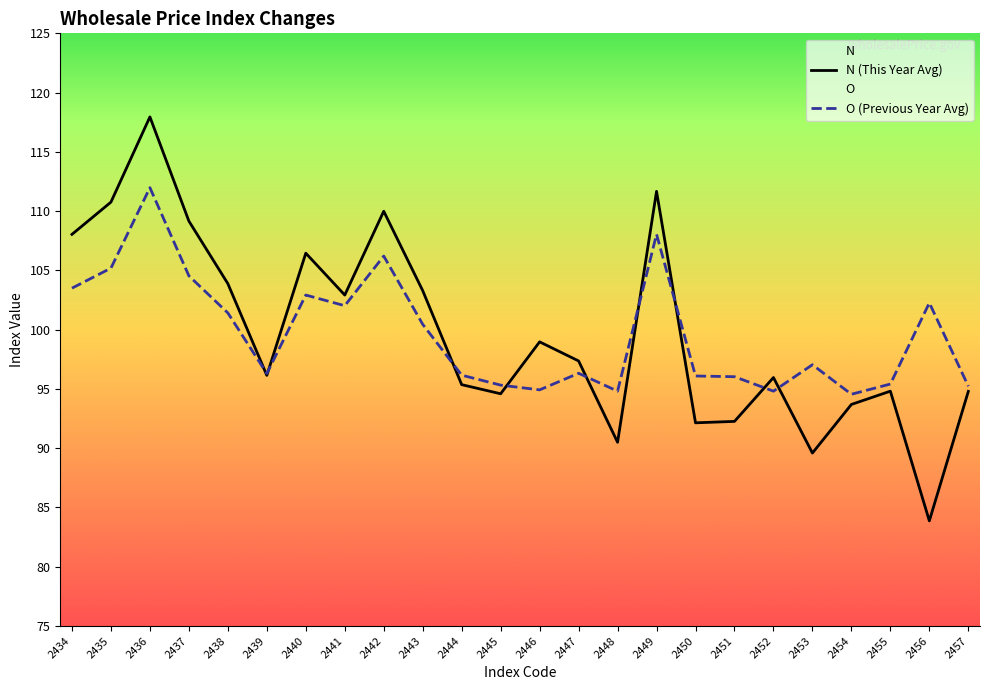

At how many categories does at least one series exceed 103?

9